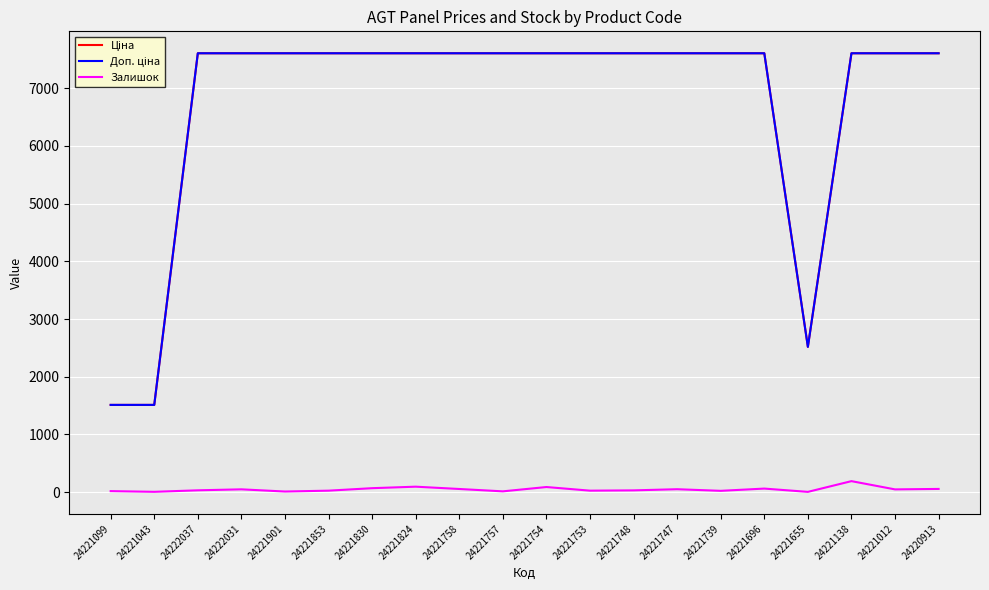

What is the difference between the highest and lowest values at 24221138?

7418.2